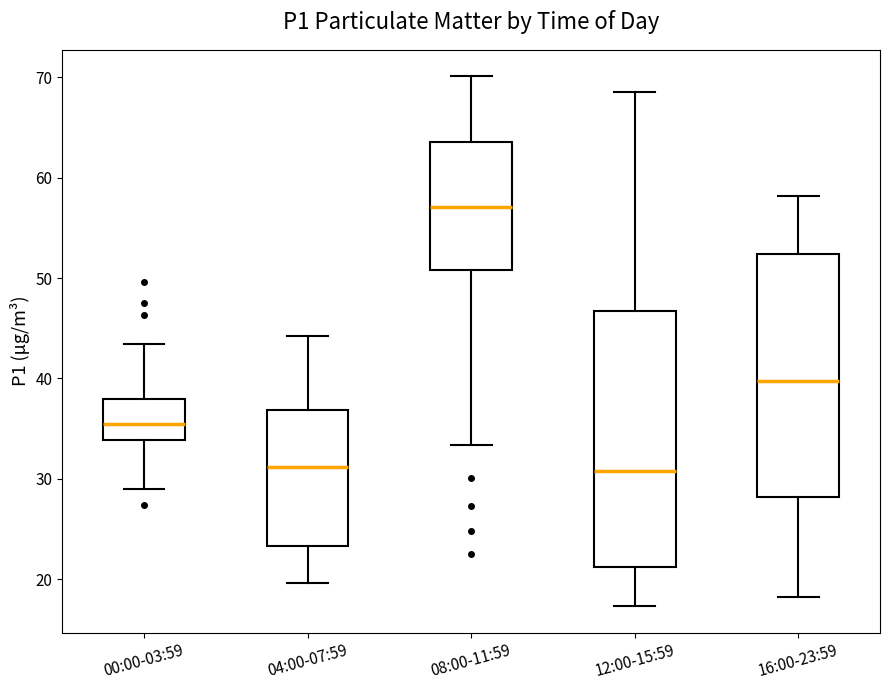

Reading left to right, read every box against the y-axis: the position of its median line, the range the box covers, and the ends of its whiskers. The values are not printed on the chart, so give them approximately, as read against the axis.

00:00-03:59: median 35, box 34 to 38, whiskers 29 to 43
04:00-07:59: median 31, box 23 to 37, whiskers 20 to 44
08:00-11:59: median 57, box 51 to 64, whiskers 33 to 70
12:00-15:59: median 31, box 21 to 47, whiskers 17 to 69
16:00-23:59: median 40, box 28 to 52, whiskers 18 to 58